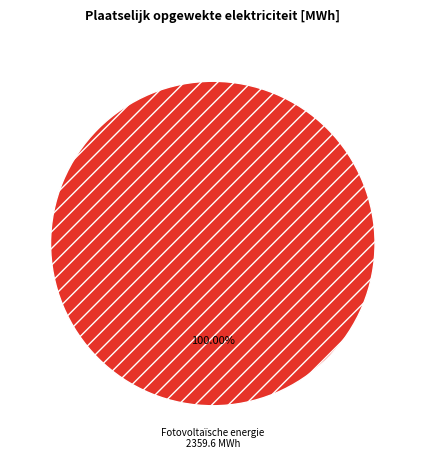

Which slice represents more than half of the pie?

Fotovoltaïsche energie